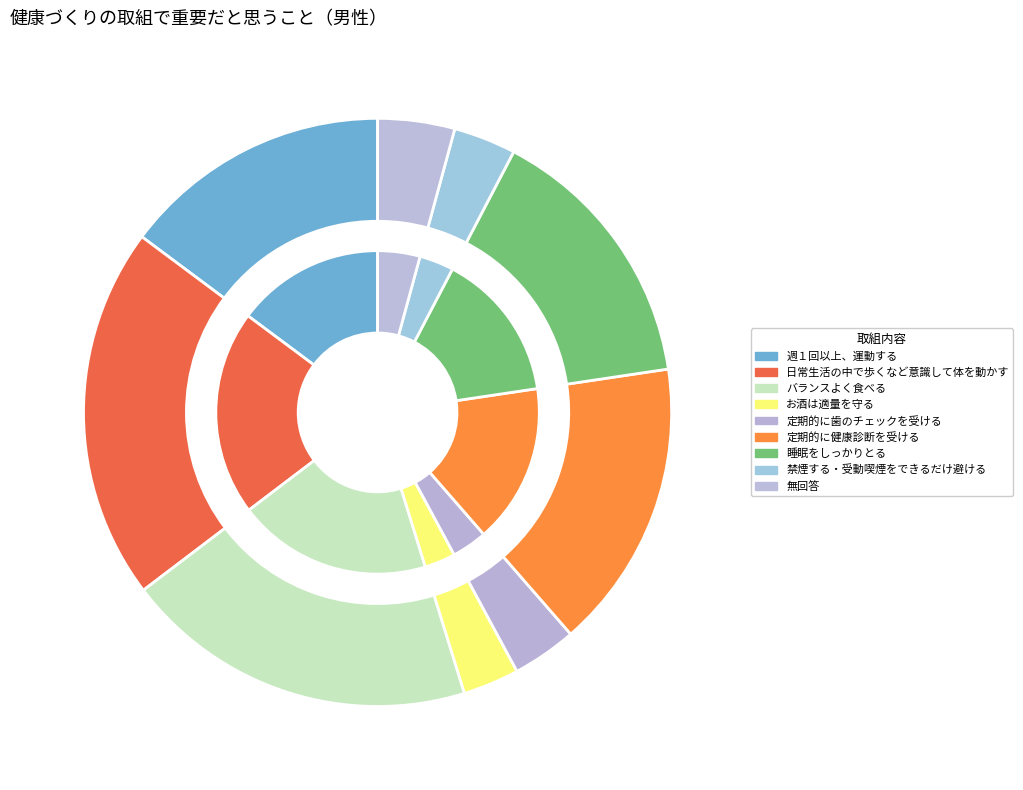

The 週１回以上、運動する slice represents 15% of the pie. True or false?

True